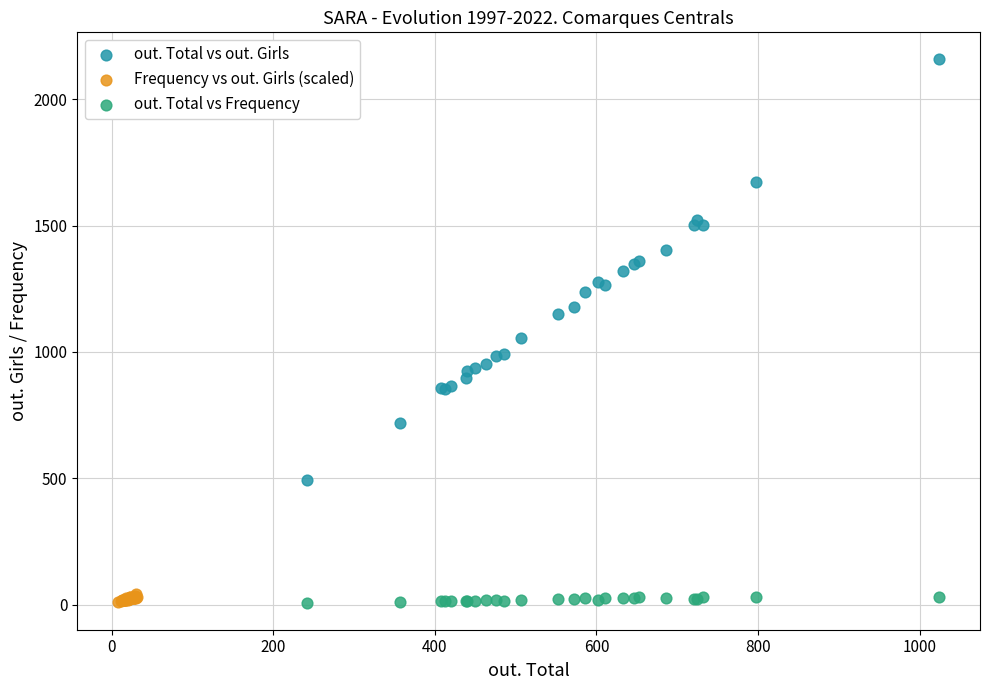

Which series contains the highest Y value?

out. Total vs out. Girls